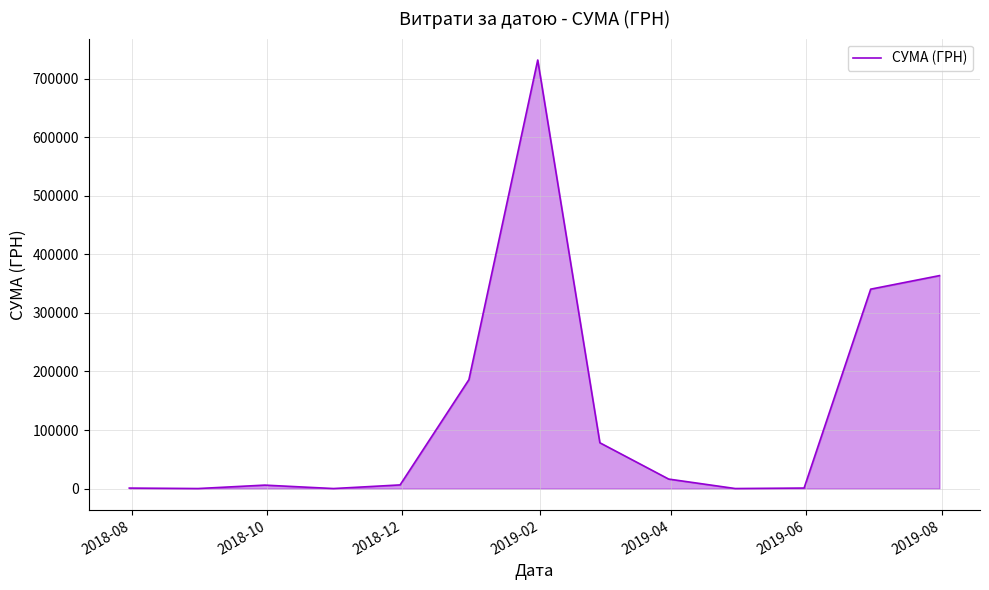

What is the difference between the maximum and minimum values?

731980.0